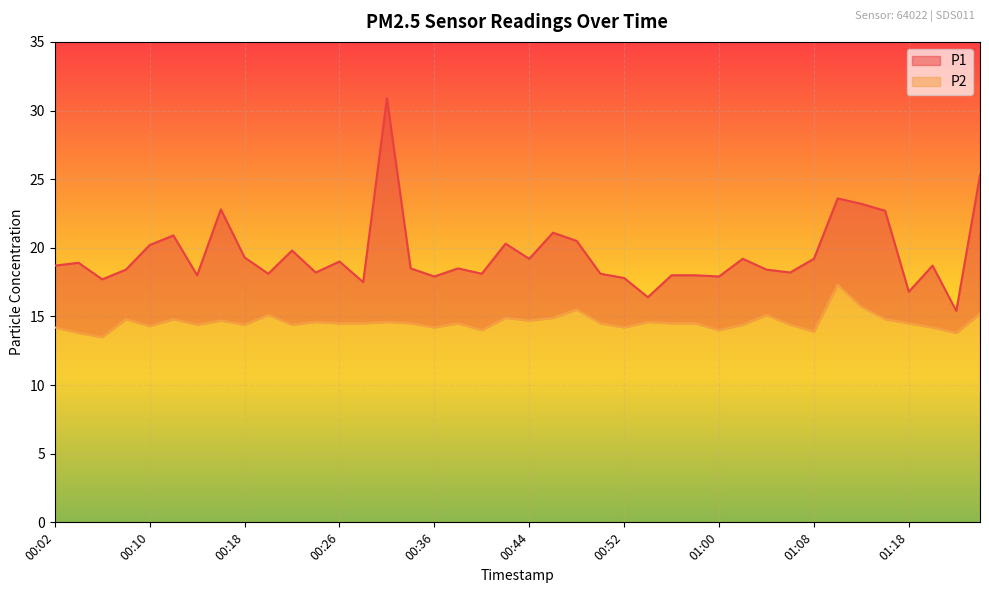

What is the lowest value of the P2 series?

13.5